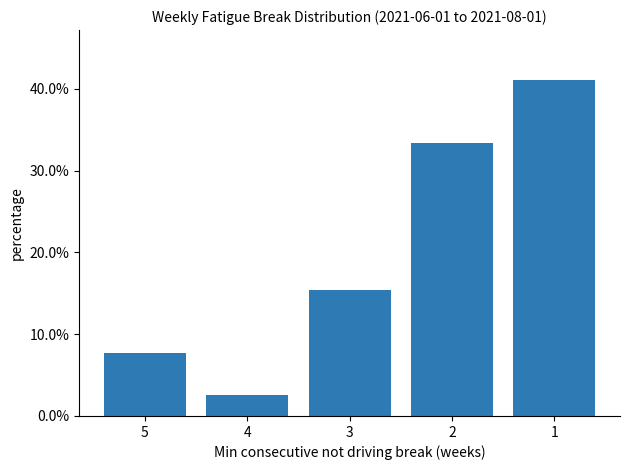

Are the bars horizontal?

No